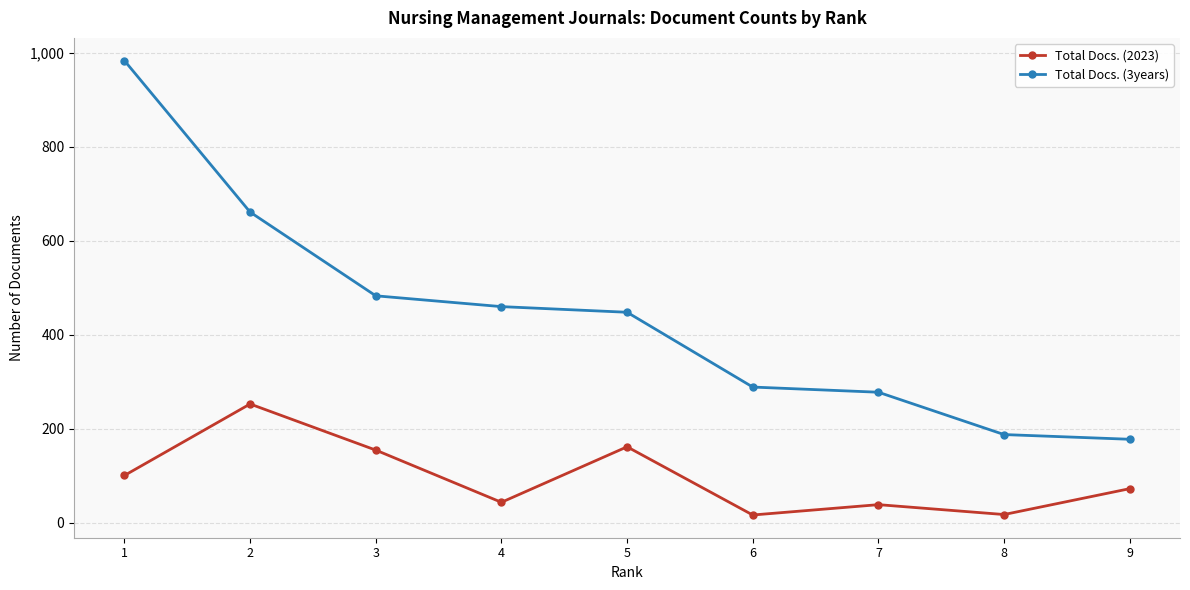

Rank the series by their maximum value, from highest to lowest.

Total Docs. (3years), Total Docs. (2023)